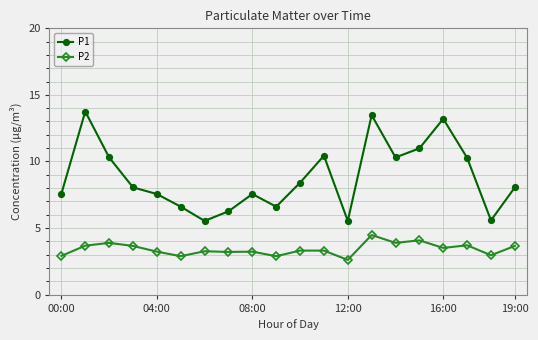

Count the number of categories in the chart.

20